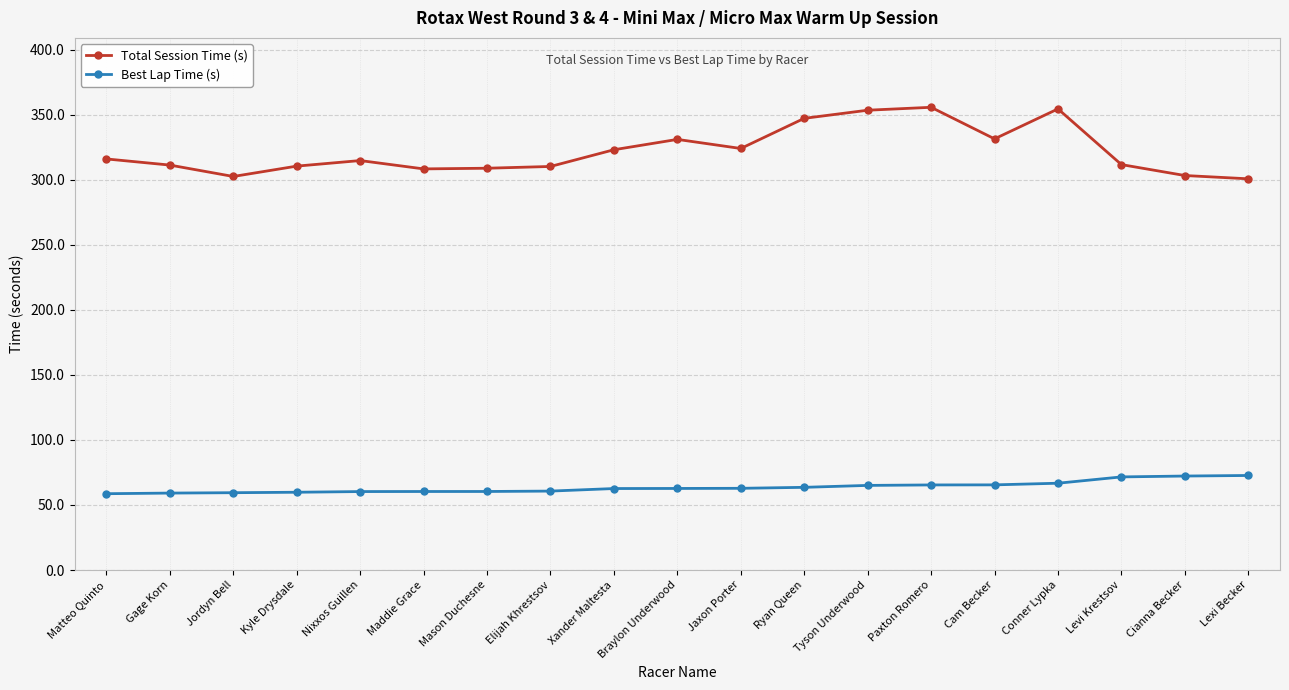

Read the Total Session Time (s) value at Cam Becker.

331.5